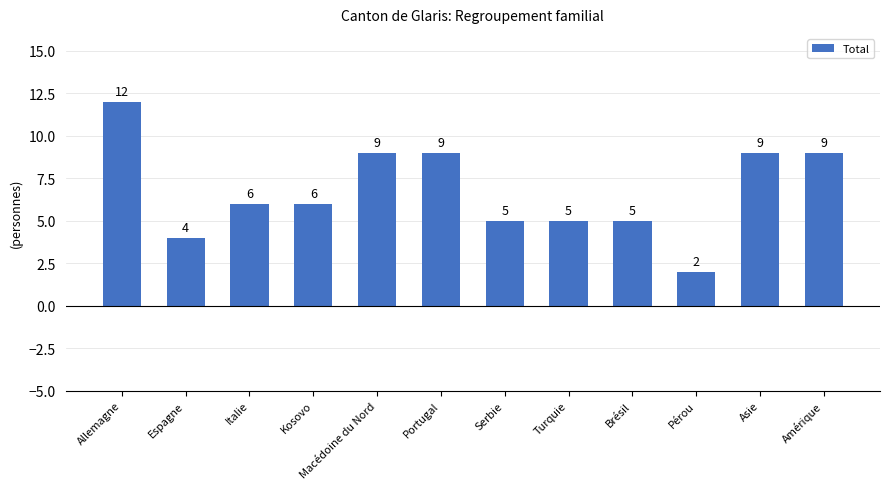

Approximately how many times larger is the value at Pérou compared to Espagne?

0.5